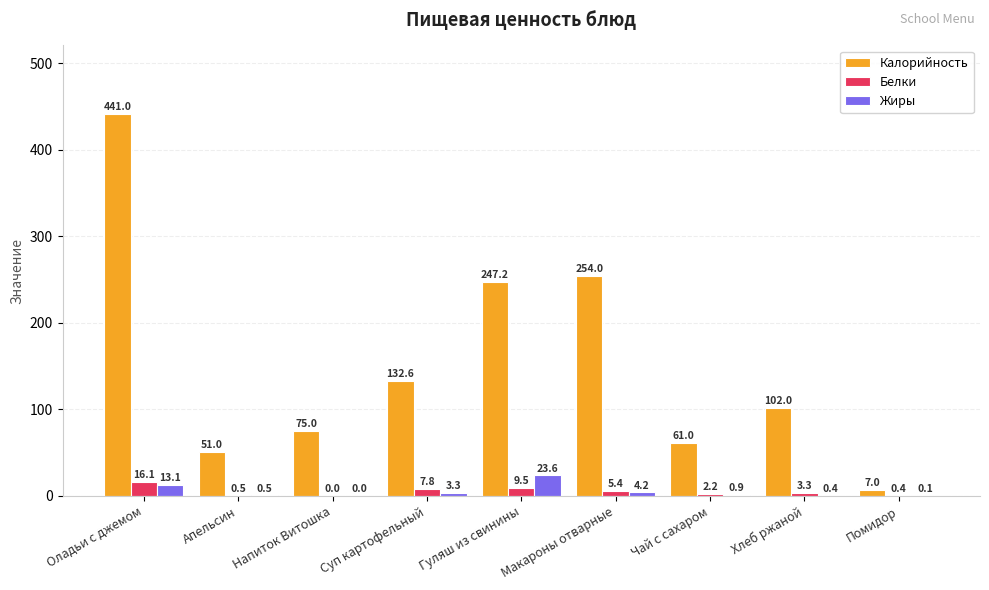

Which series changed the most between Оладьи с джемом and Чай с сахаром?

Калорийность